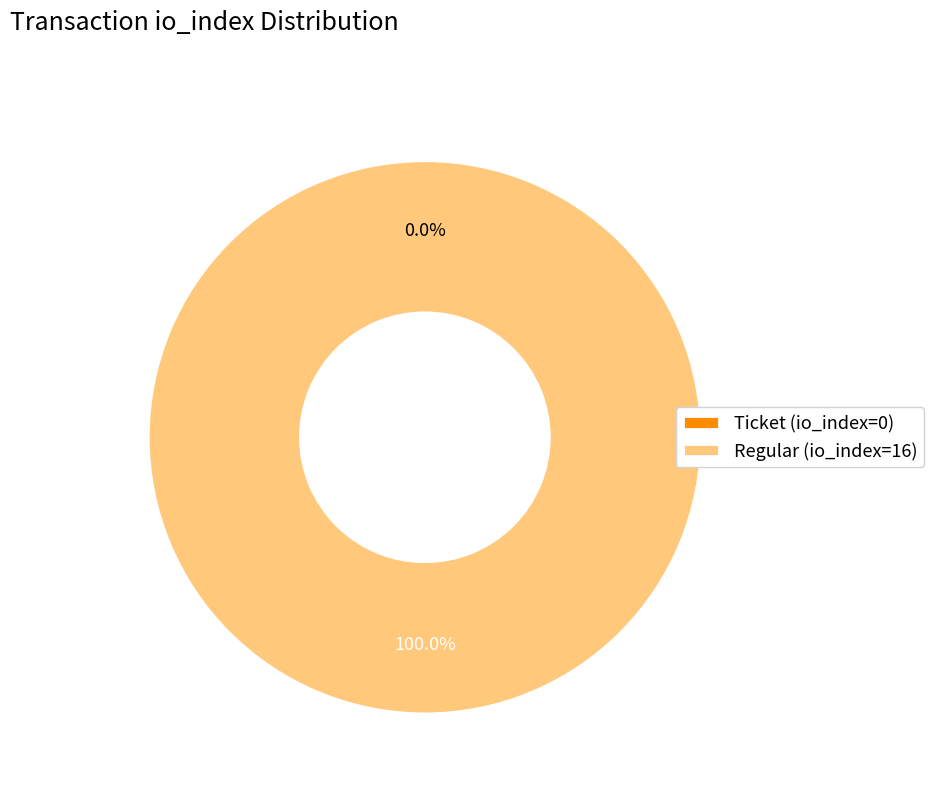

To the nearest percent, what is the difference between the largest and smallest slice percentages?

100%